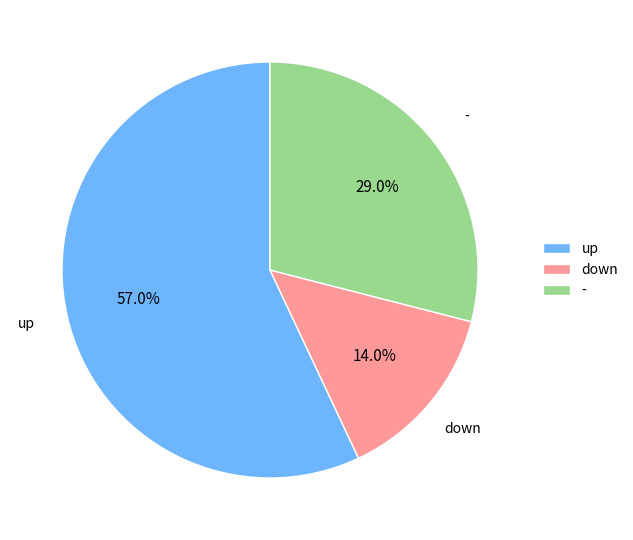

Combined, do - and down account for over 50%?

No